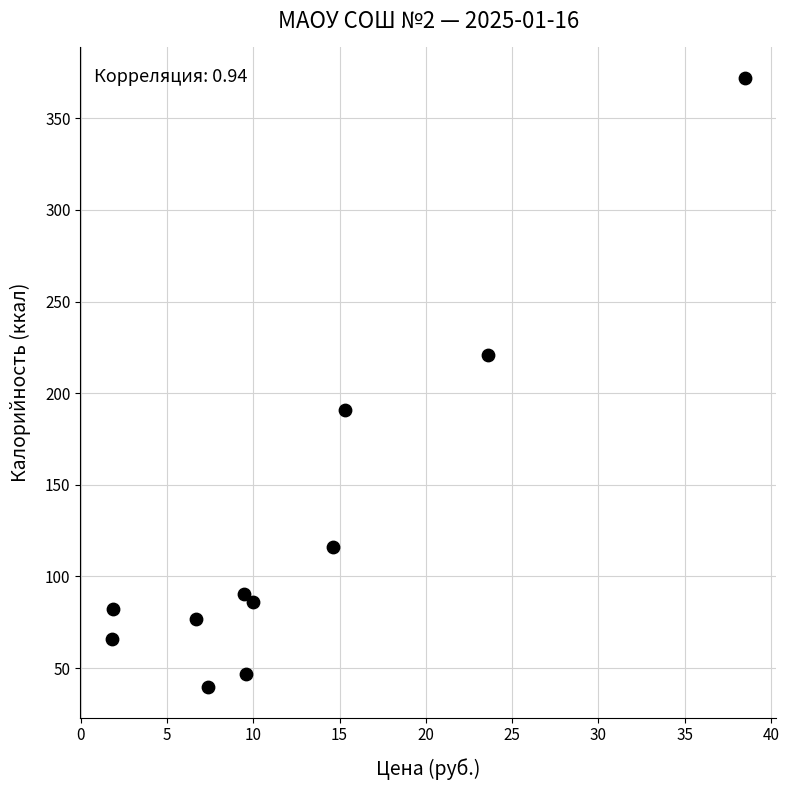

What is the range of Y values (max minus min)?

332.4